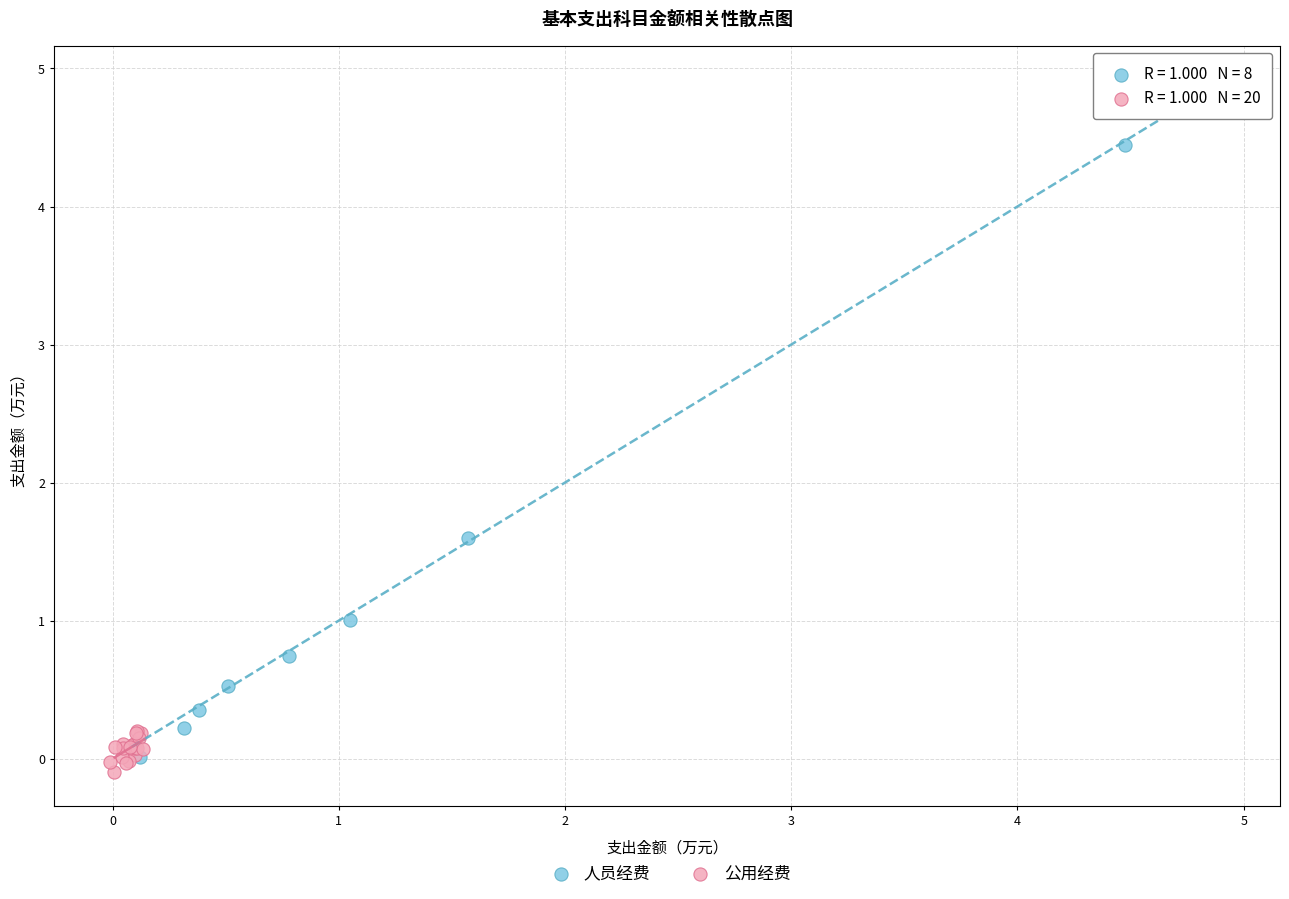

Which series has the widest spread of Y values?

人员经费